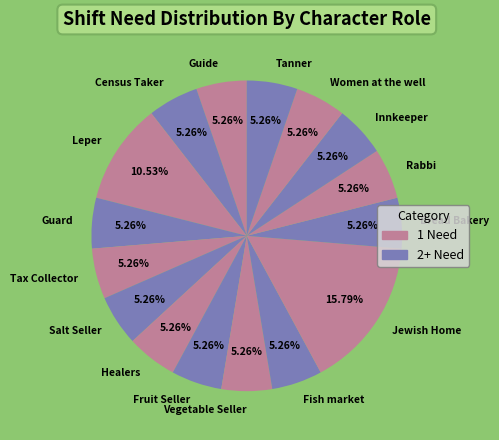

Combined, do Guard and Census Taker account for over 50%?

No